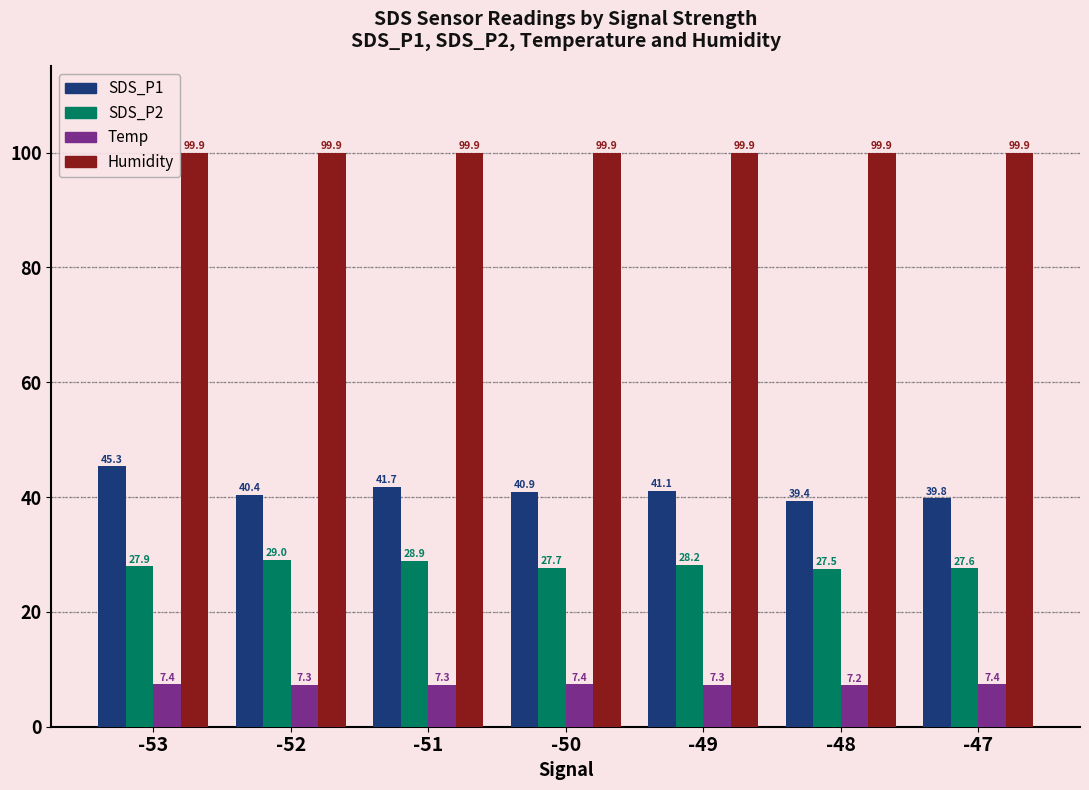

Reading left to right, transcribe all the data shown in this chart.

SDS_P1: 45.3	40.4	41.7	40.9	41.1	39.4	39.8
SDS_P2: 27.9	29.0	28.9	27.7	28.2	27.5	27.6
Temp: 7.4	7.3	7.3	7.4	7.3	7.2	7.4
Humidity: 99.9	99.9	99.9	99.9	99.9	99.9	99.9